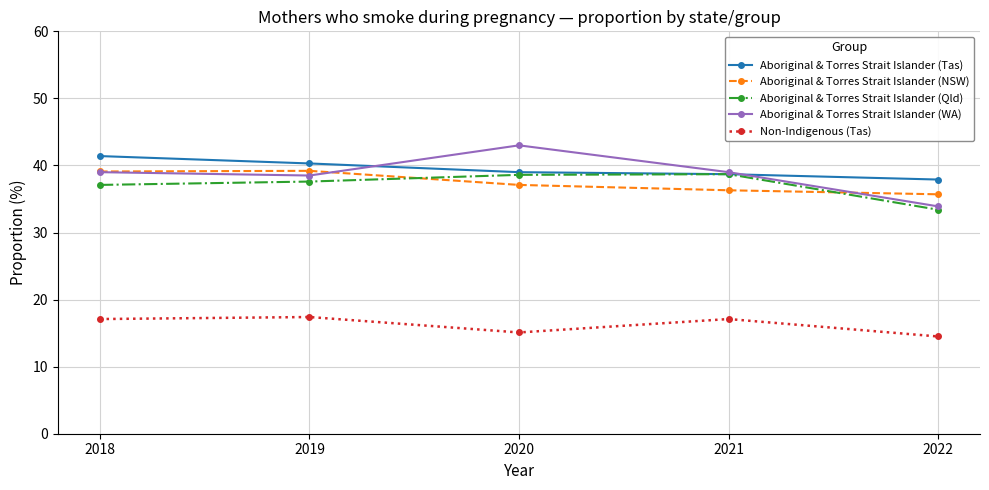

What is the total value across all series at 2018?

173.7